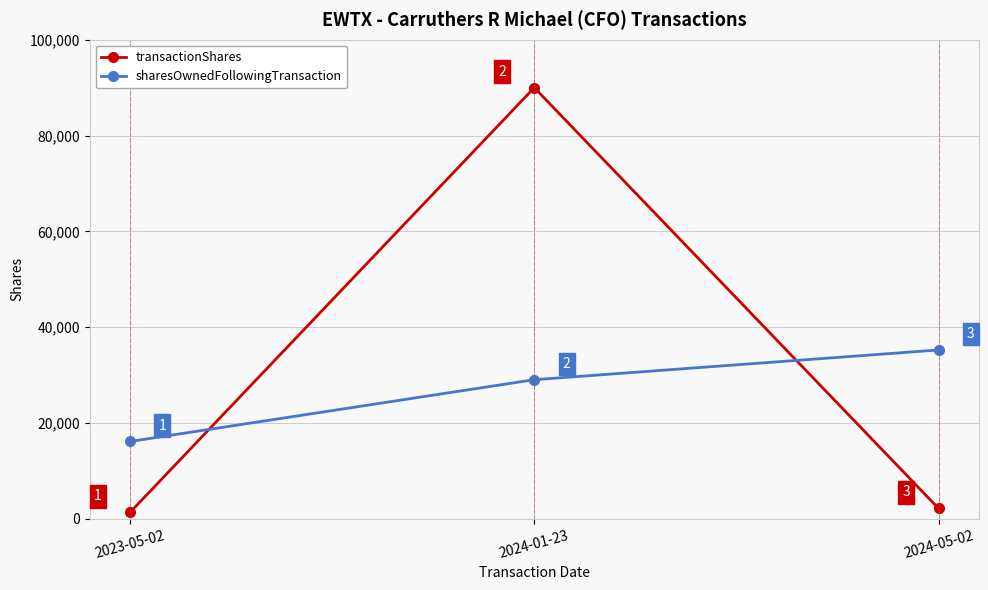

At which label does sharesOwnedFollowingTransaction reach its minimum?

2023-05-02